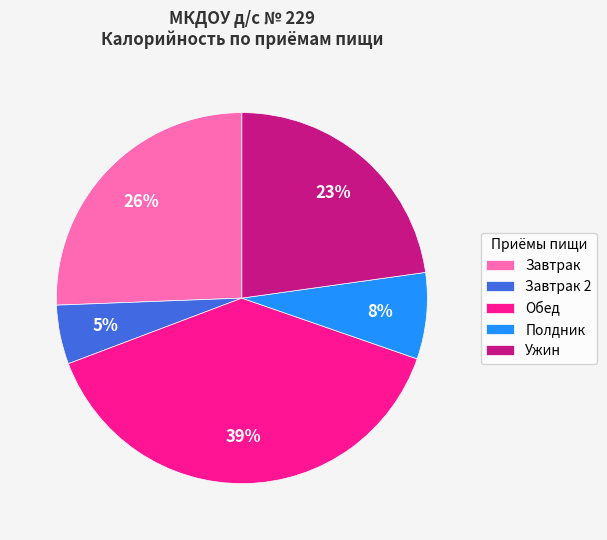

Which has a higher value, Полдник or Завтрак?

Завтрак